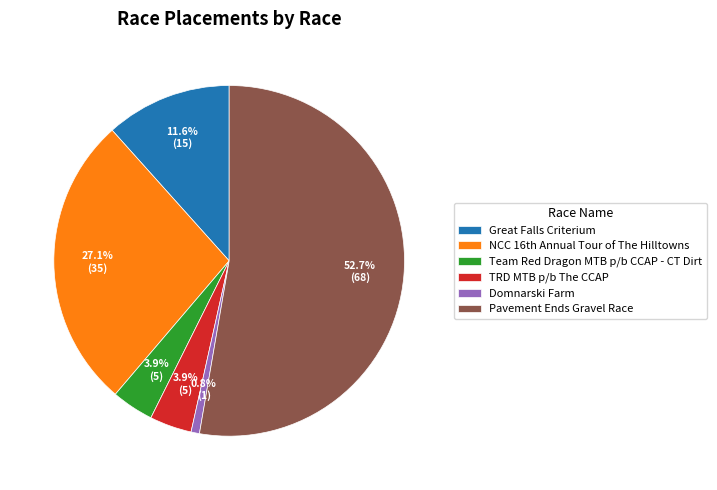

What percentage do TRD MTB p/b The CCAP and Pavement Ends Gravel Race together represent?

56.6%